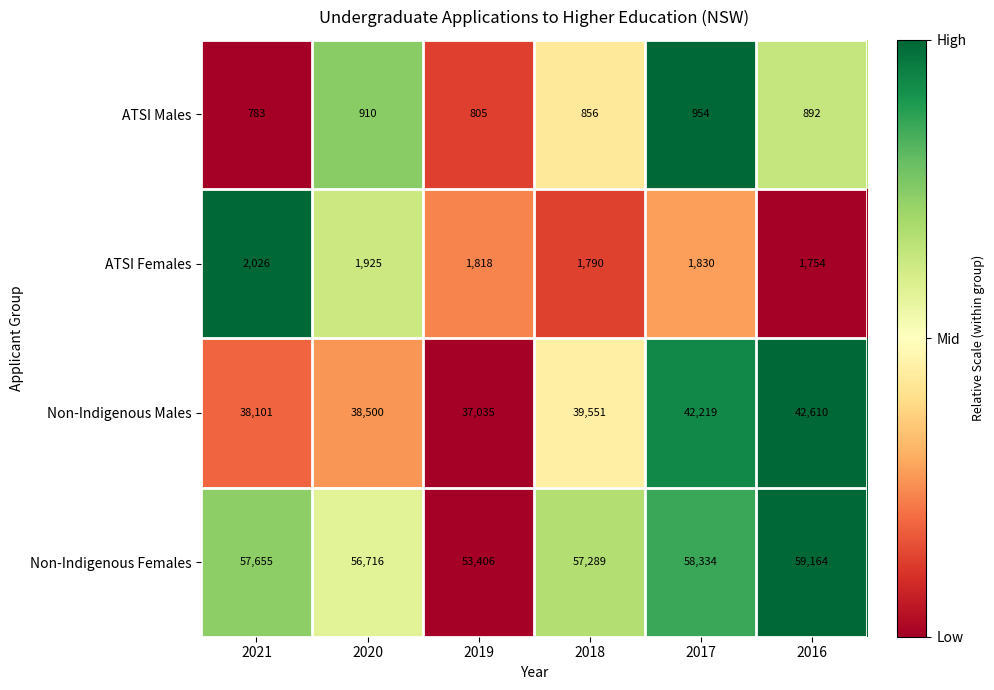

List the labels in order of ATSI Males value, largest first.

2017, 2020, 2016, 2018, 2019, 2021